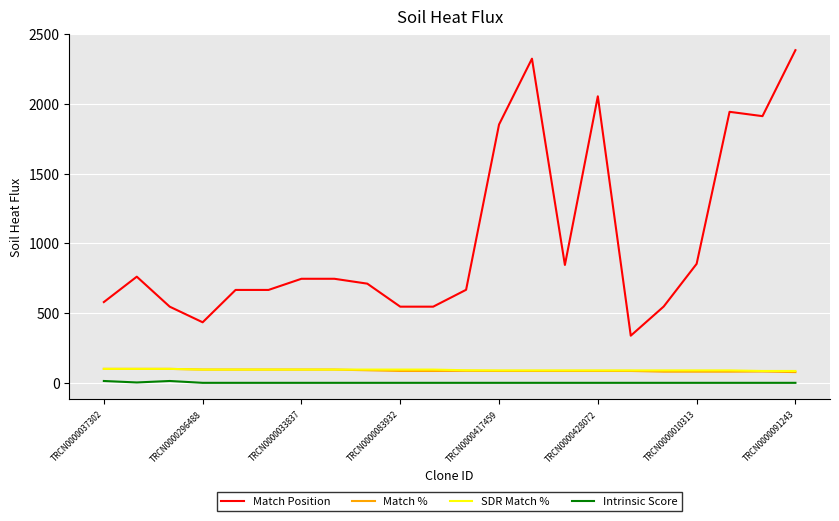

Which series has the largest total across all categories?

Match Position